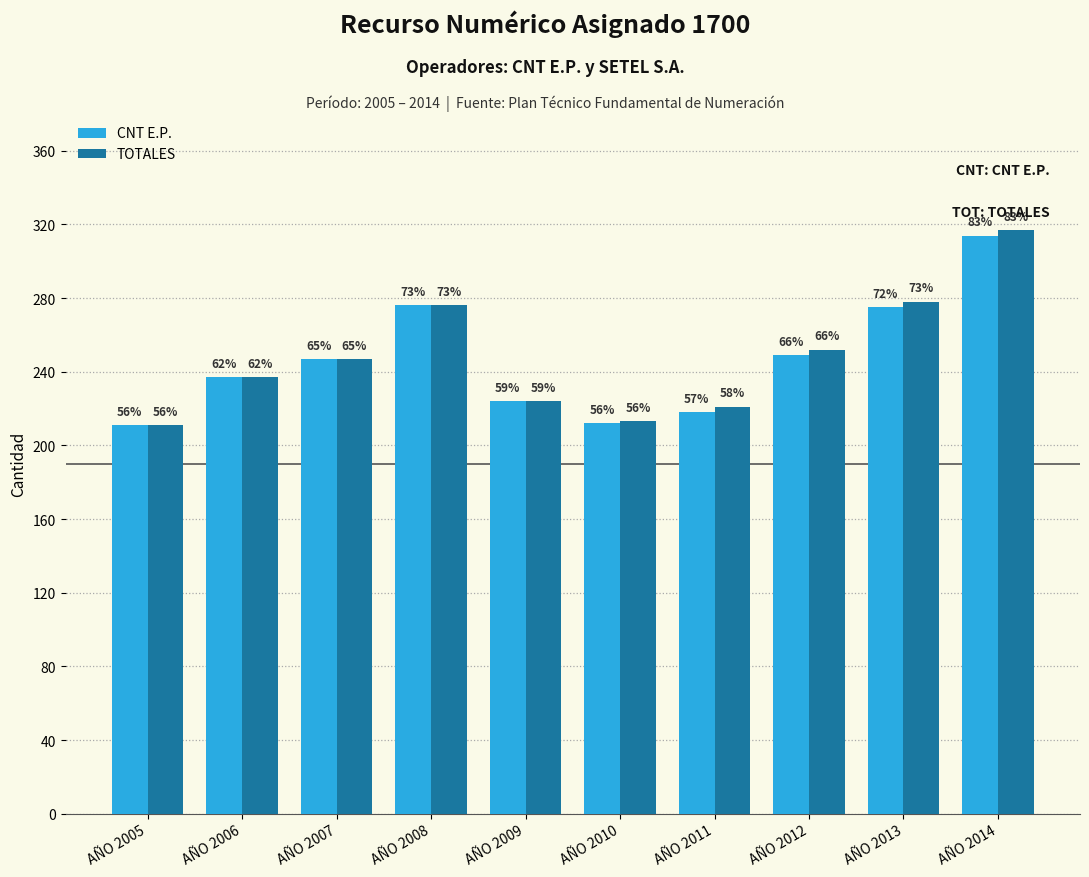

Where is CNT E.P. nearest to the value 262?

AÑO 2012